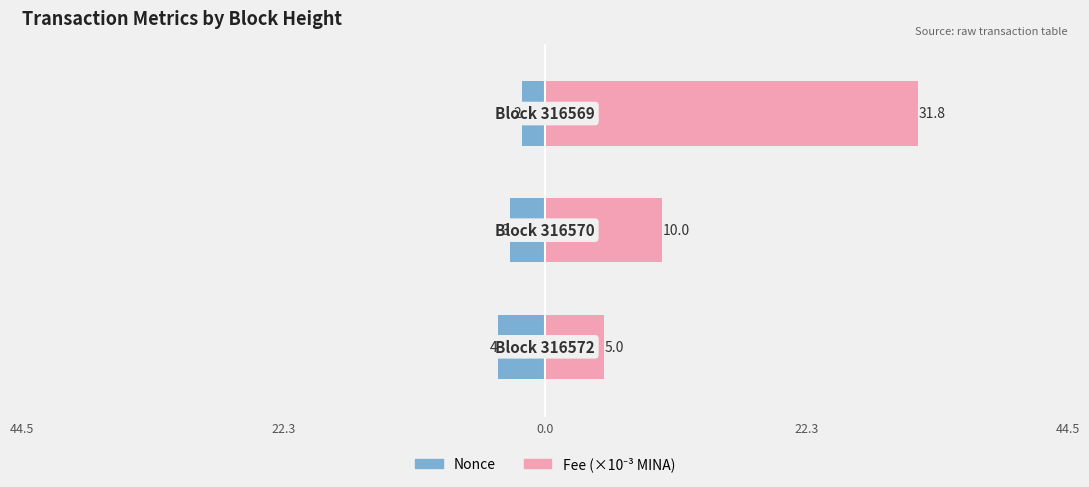

Reading left to right, list all the values displayed in this chart.

Nonce: 44.5=-4.0	22.3=-3.0	0.0=-2.0
Fee (×10⁻³): 44.5=5.0	22.3=10.0	0.0=31.8